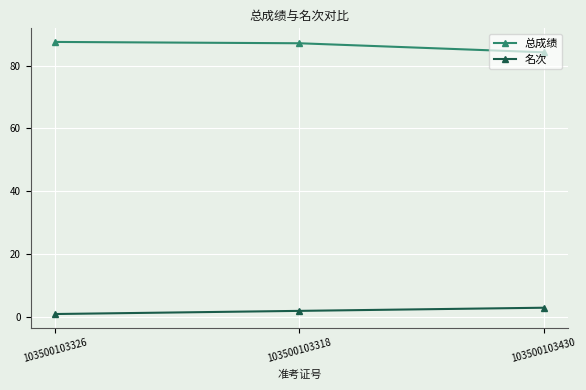

What is the difference between the highest and lowest values at 103500103318?

85.1